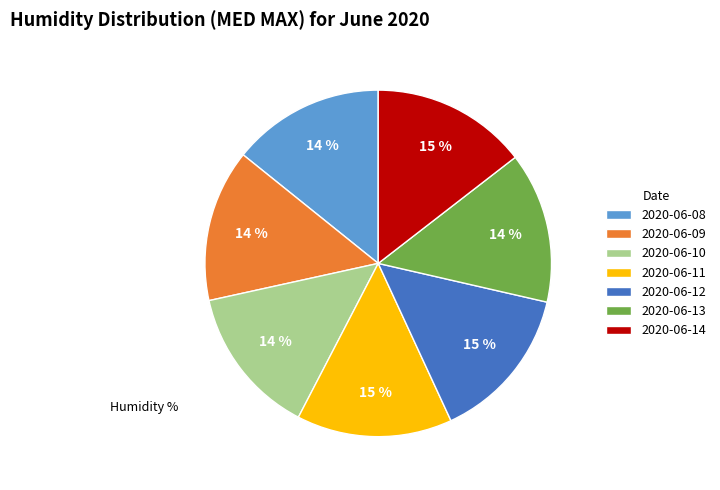

What percentage is the 2020-06-11 slice, to the nearest percent?

15%